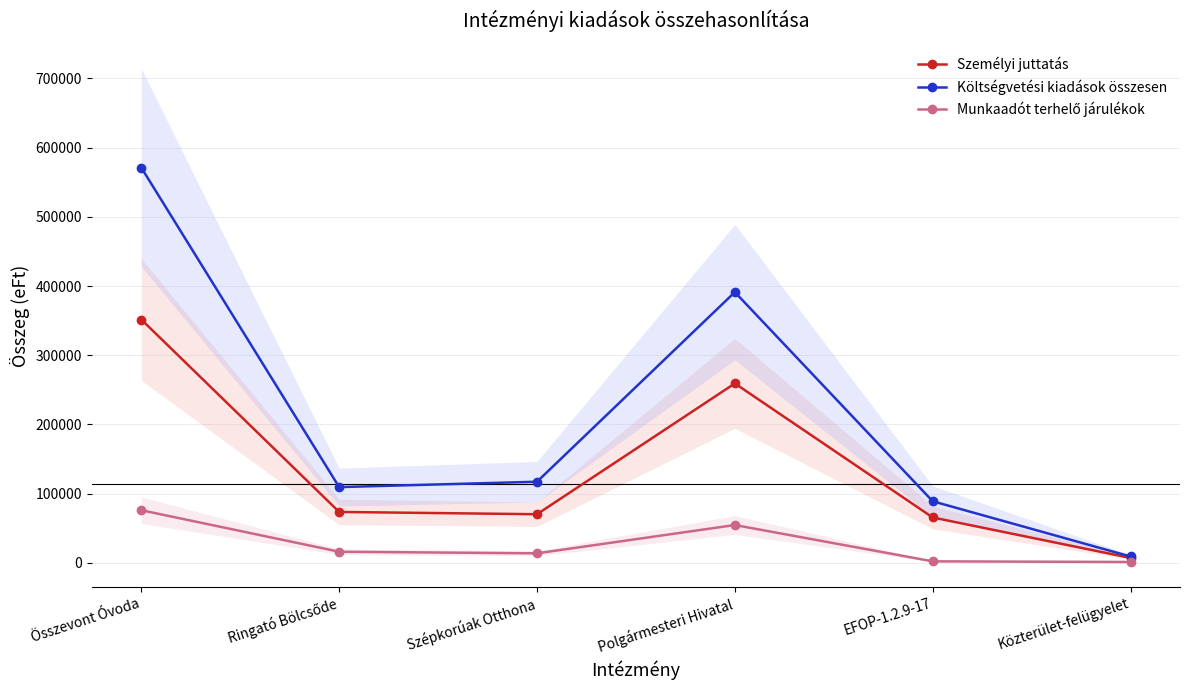

Between EFOP-1.2.9-17 and Ringató Bölcsőde, which is larger?

Ringató Bölcsőde